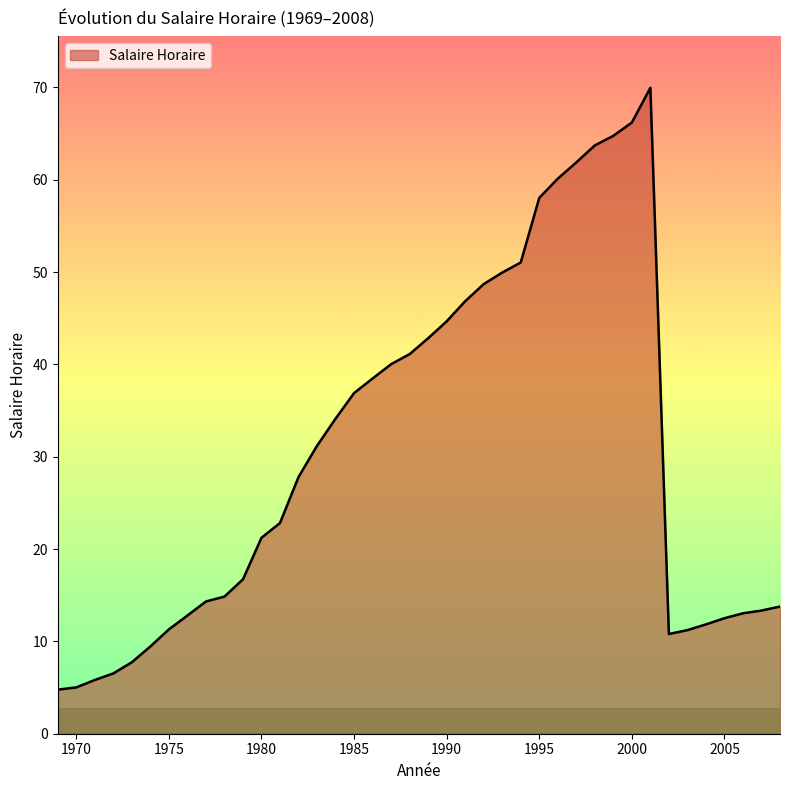

What is the difference between the maximum and minimum values?

65.2